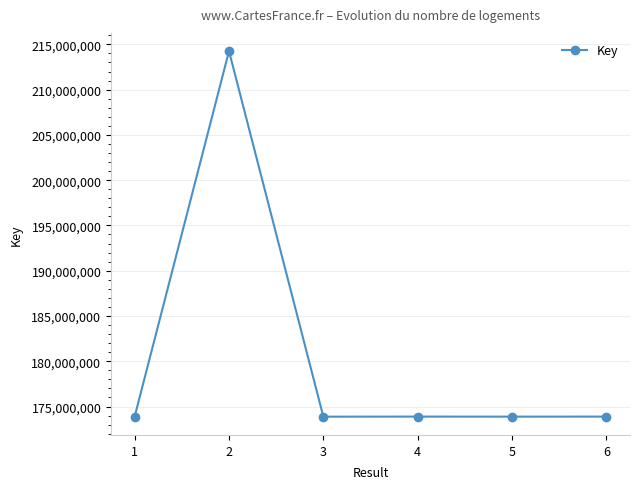

How many categories are shown in the chart?

6